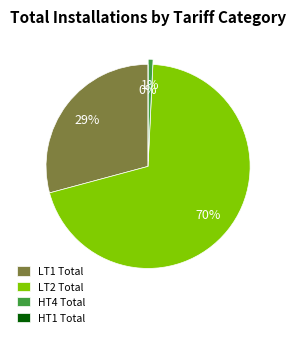

How many segments does this pie chart have?

4